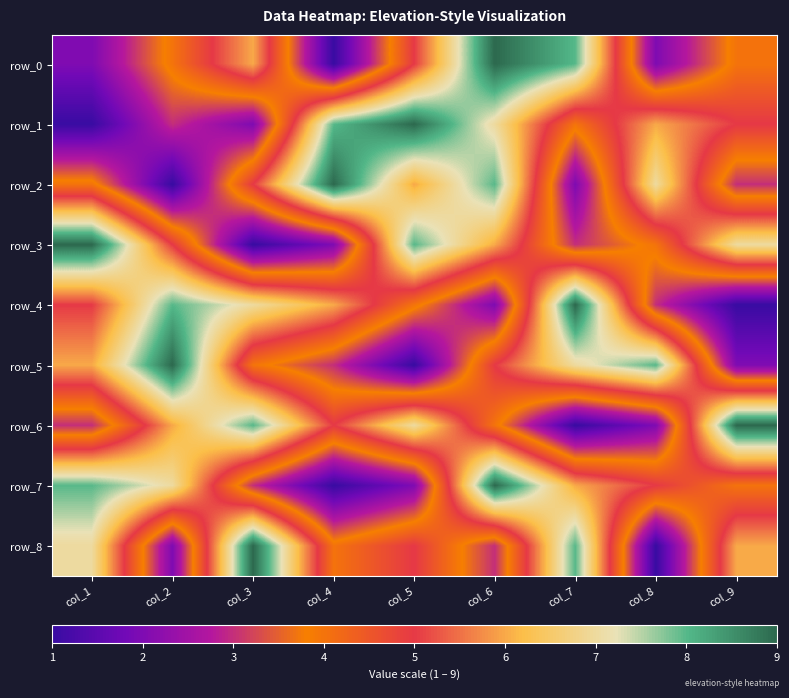

Which has a higher value, col_6 or col_5?

col_6